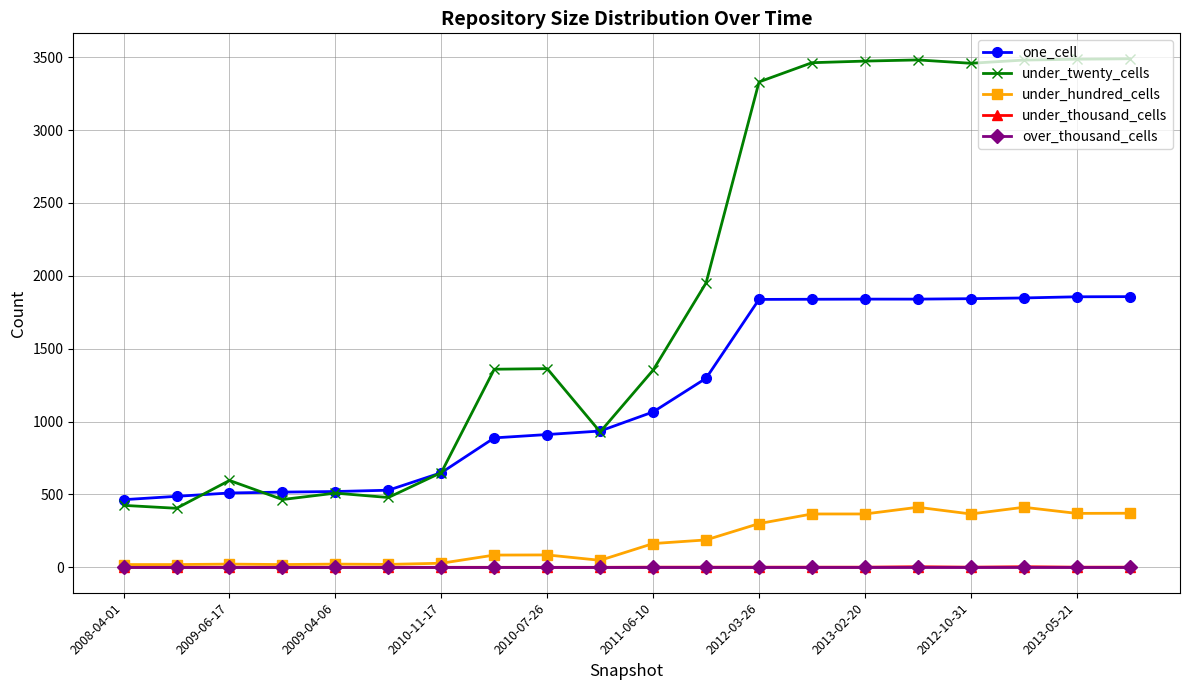

Which series has the largest total across all categories?

under_twenty_cells